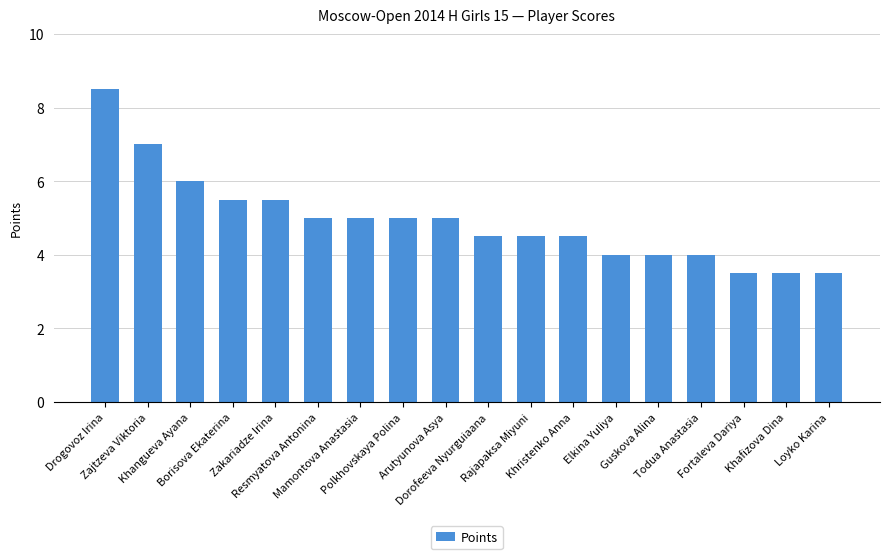

Does the chart contain stacked bars?

No